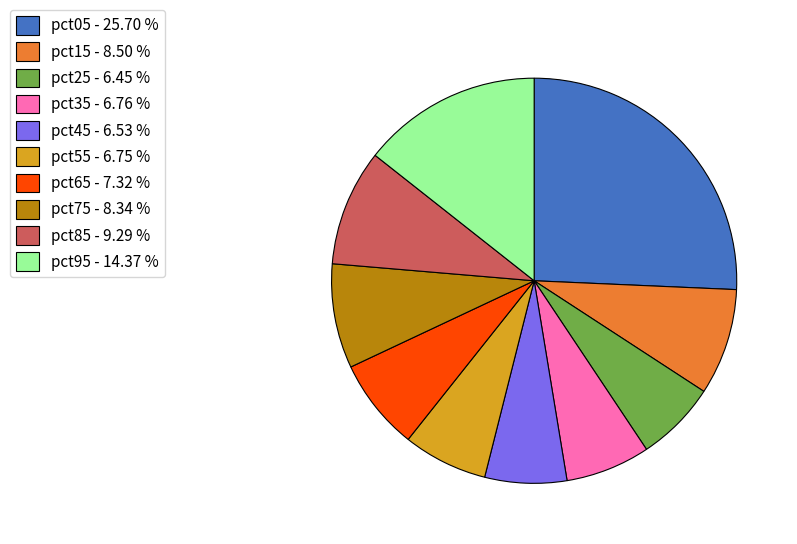

Does any single category account for the majority?

No